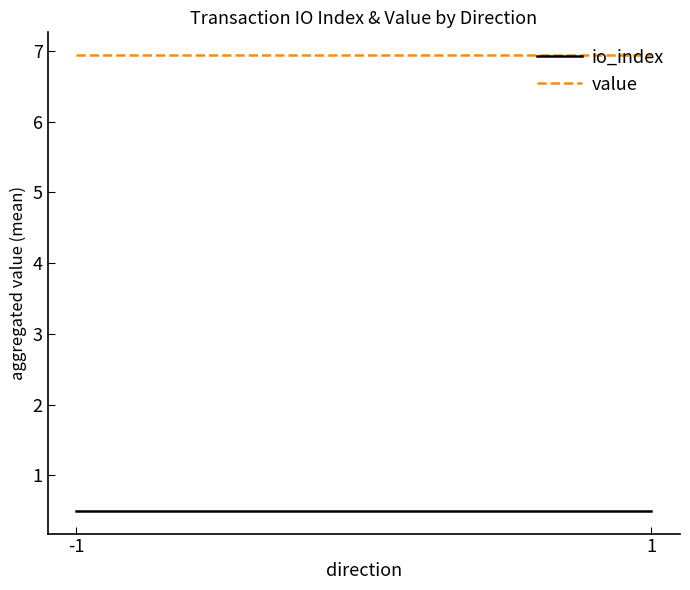

List the series in order of their overall mean, highest first.

value, io_index